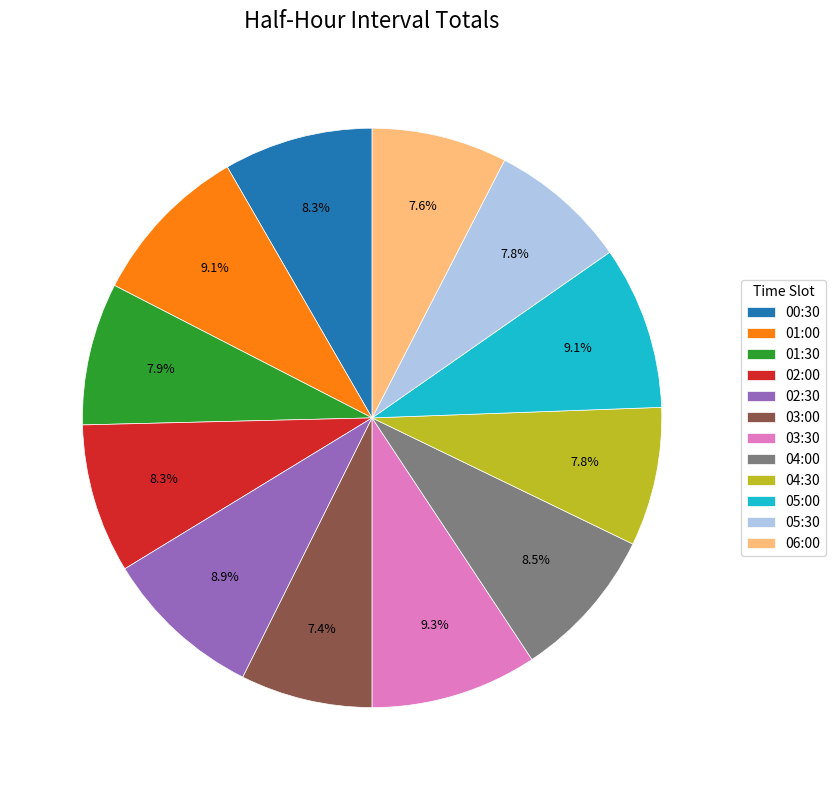

Does 03:00 account for over 50% of the chart?

No